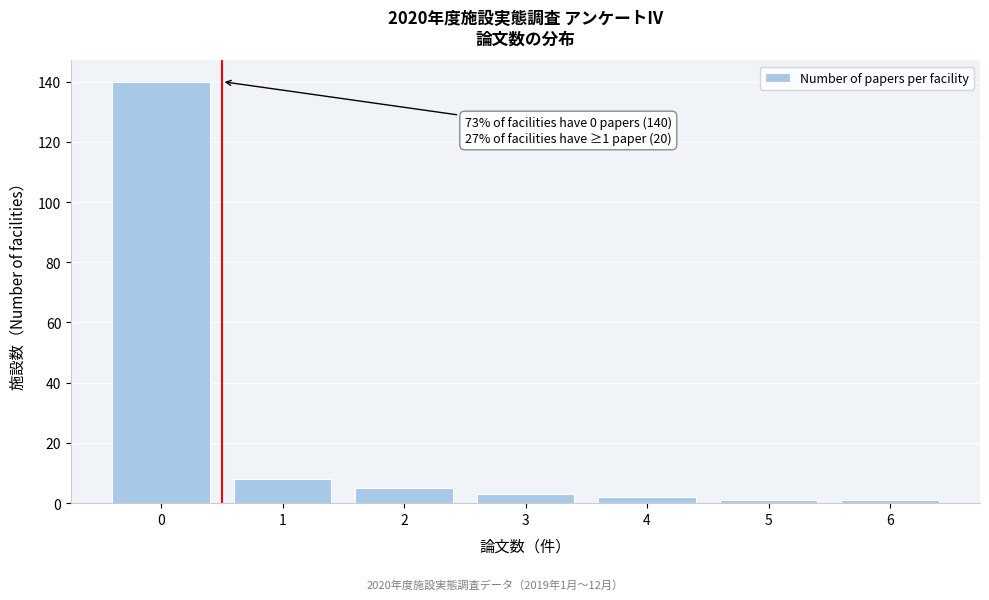

Reading left to right, list all the values displayed in this chart.

0=140	1=8	2=5	3=3	4=2	5=1	6=1